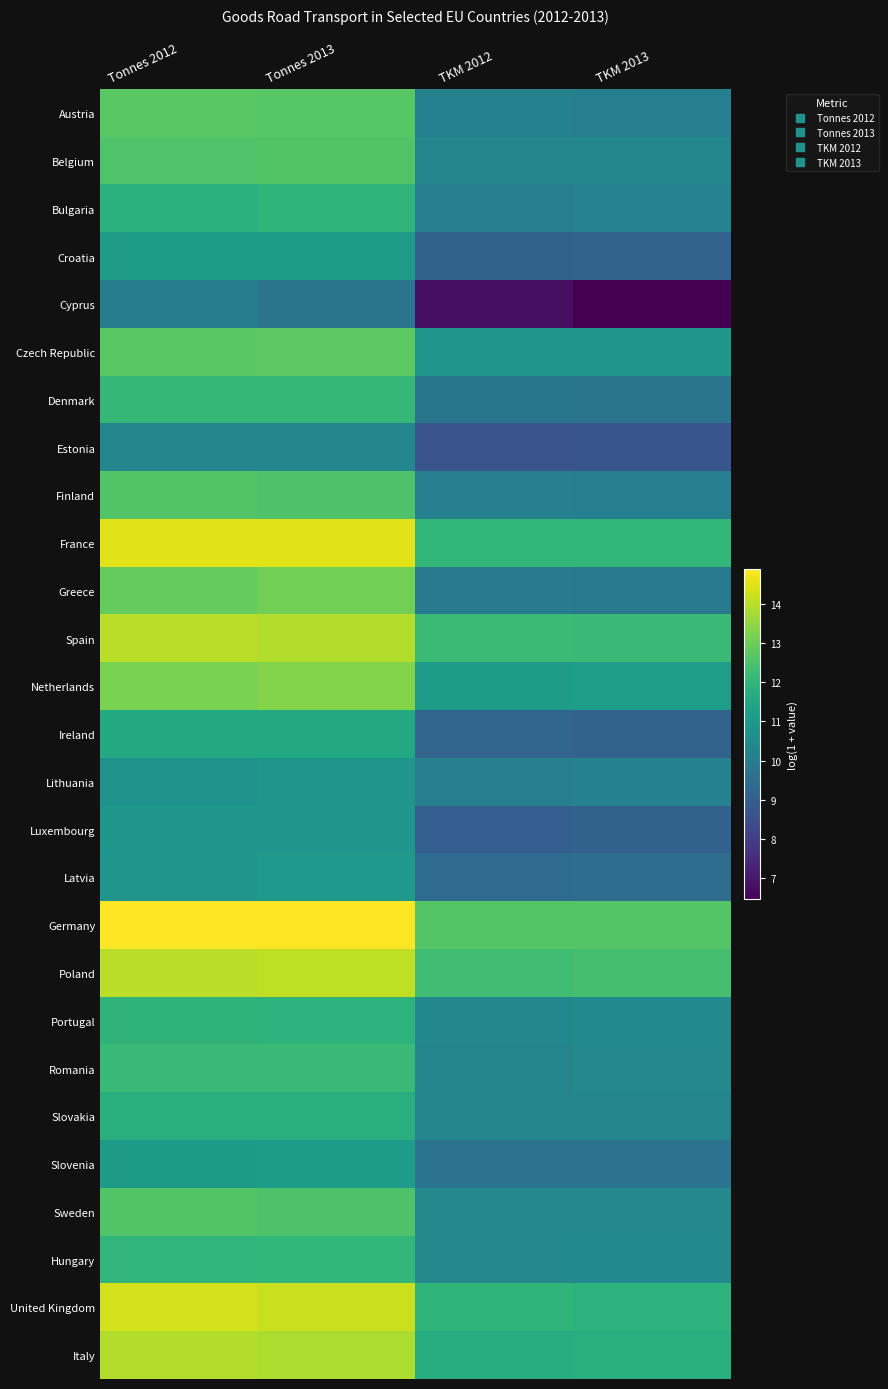

Between TKM 2013 and Tonnes 2012, which is larger?

Tonnes 2012